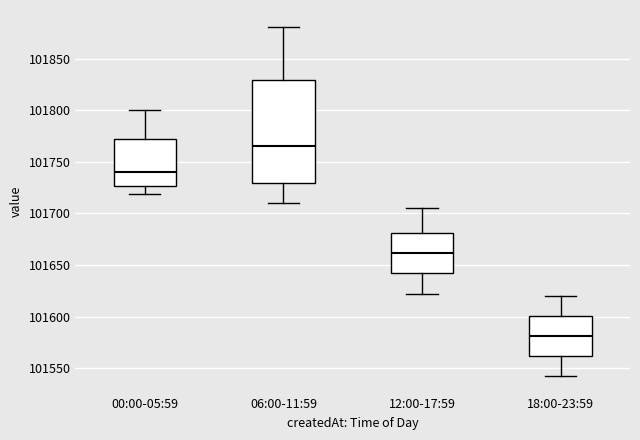

Reading left to right, read every box against the y-axis: the position of its median line, the range the box covers, and the ends of its whiskers. The values are not printed on the chart, so give them approximately, as read against the axis.

00:00-05:59: median 101740, box 101725 to 101770, whiskers 101720 to 101800
06:00-11:59: median 101765, box 101730 to 101830, whiskers 101710 to 101880
12:00-17:59: median 101660, box 101640 to 101680, whiskers 101620 to 101705
18:00-23:59: median 101580, box 101560 to 101600, whiskers 101540 to 101620